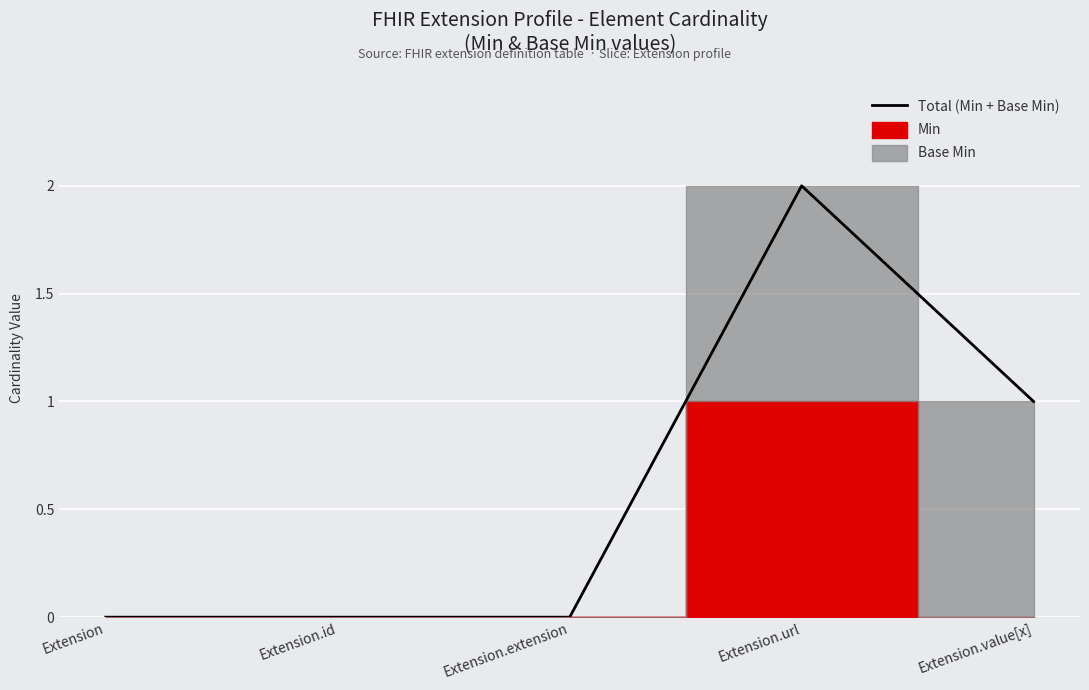

List the labels in order of value, smallest first.

Extension, Extension.id, Extension.extension, Extension.value[x], Extension.url